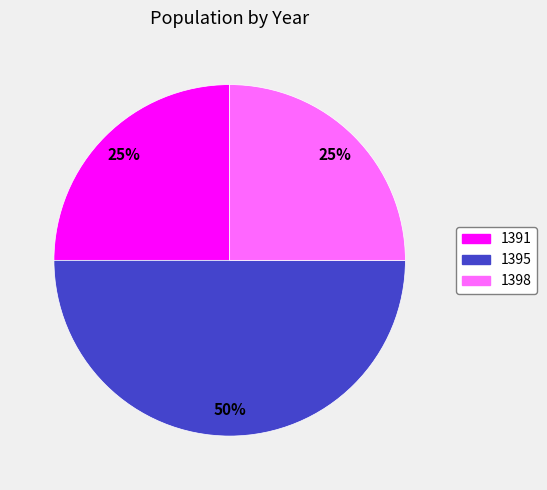

What percentage is the 1395 slice, to the nearest percent?

50%